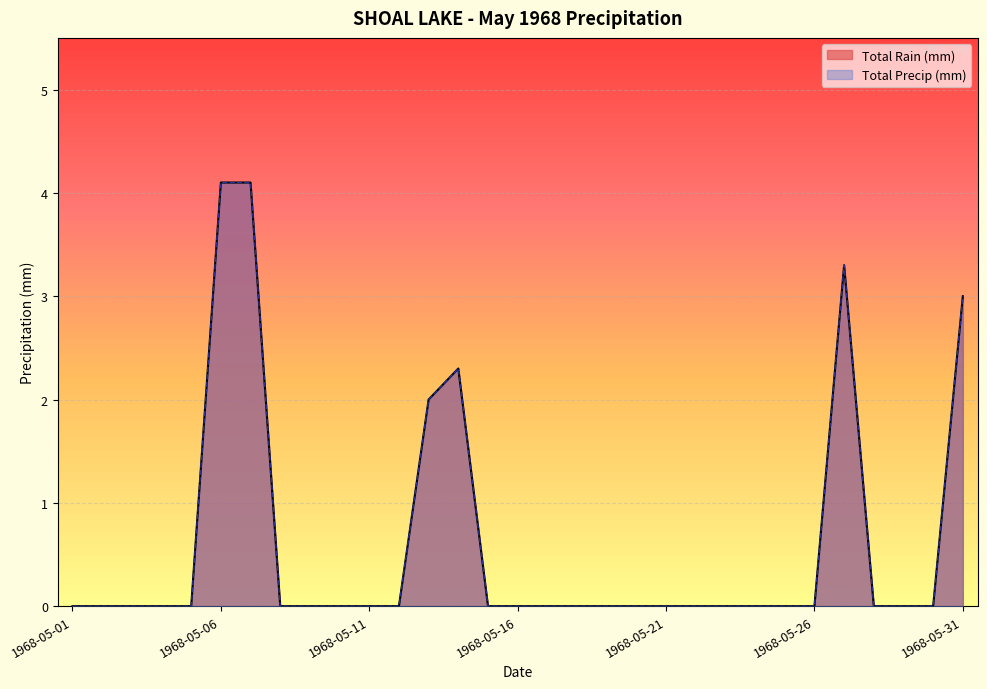

True or false: Total Precip (mm) and Total Rain (mm) cross at least once.

False